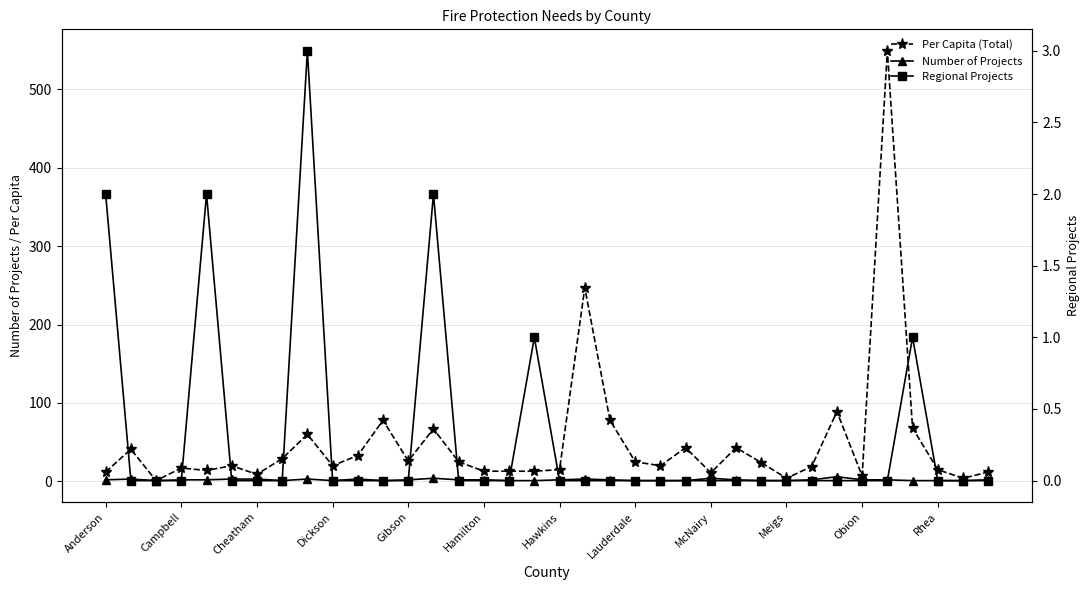

The Number of Projects series shows 3 at 28. True or false?

False